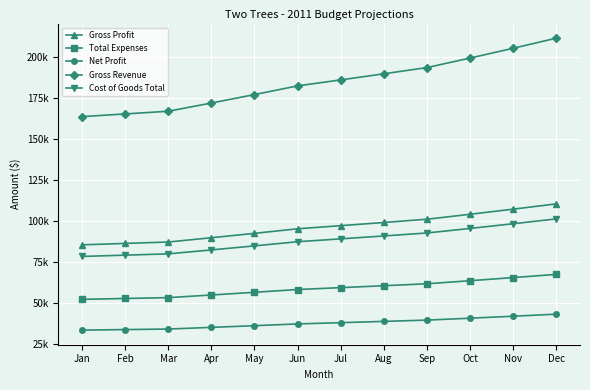

At Dec, list the series in order from largest to smallest.

Gross Revenue, Gross Profit, Cost of Goods Total, Total Expenses, Net Profit